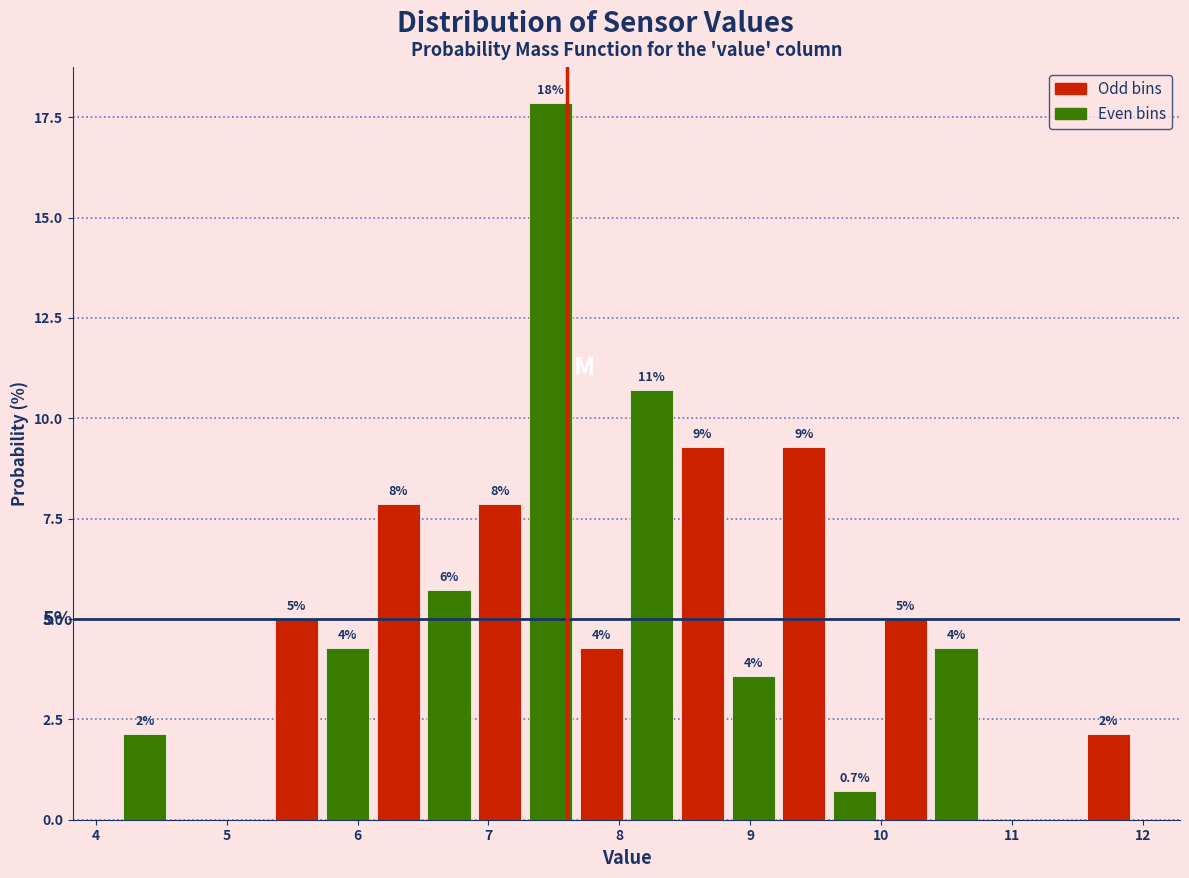

Around what value on the x-axis is the tallest bar? Give the approximate position of its centre, as read against the axis.

7.5